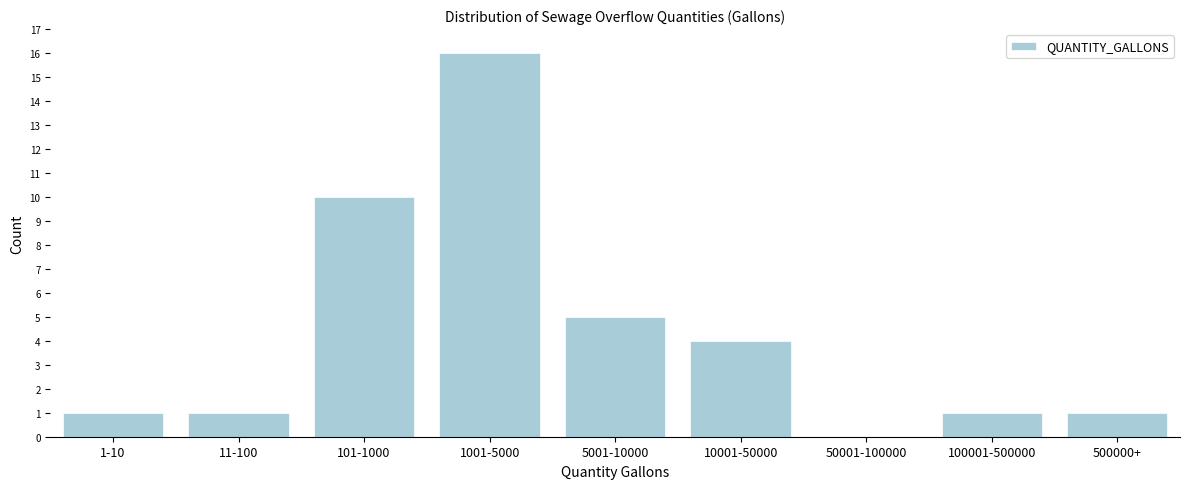

Reading right to left, transcribe all the data shown in this chart.

500000+=1	100001-500000=1	50001-100000=0	10001-50000=4	5001-10000=5	1001-5000=16	101-1000=10	11-100=1	1-10=1